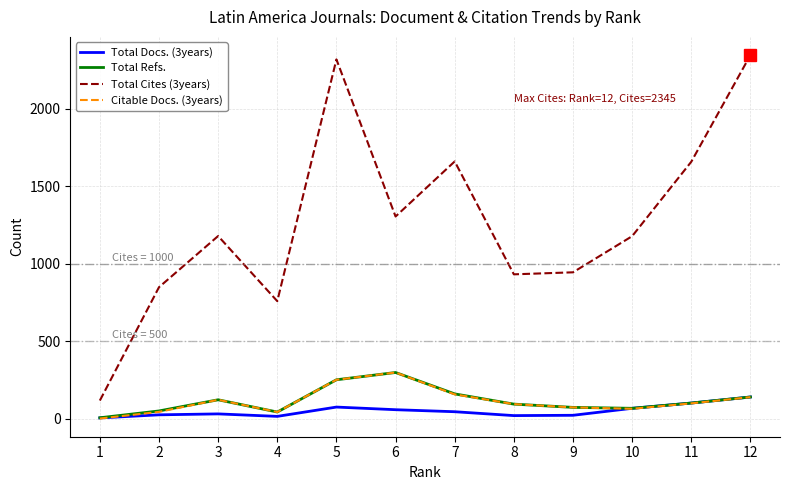

The value of Total Cites (3years) at 2 is 848. True or false?

True